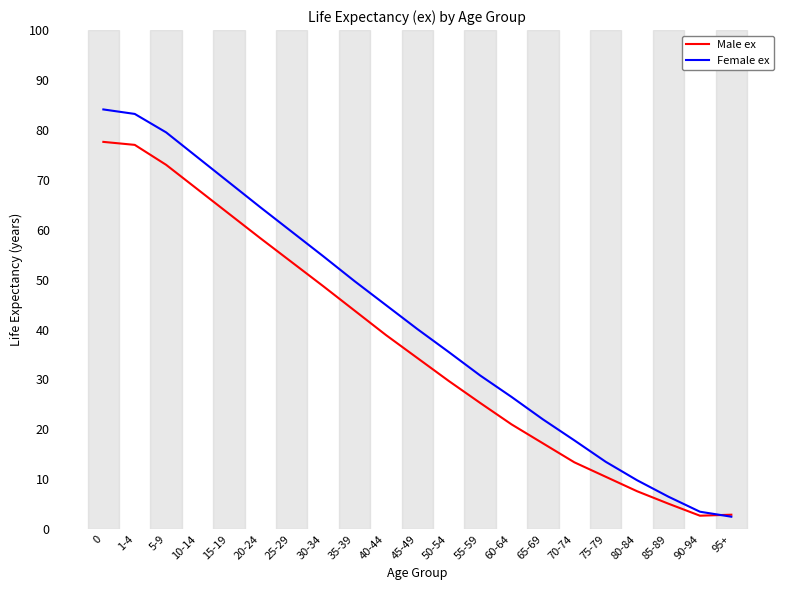

What position from the left is 95+?

21